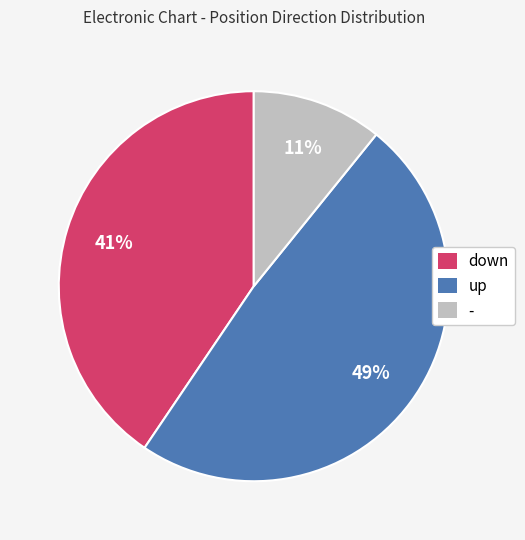

The - slice represents 11% of the pie. True or false?

True